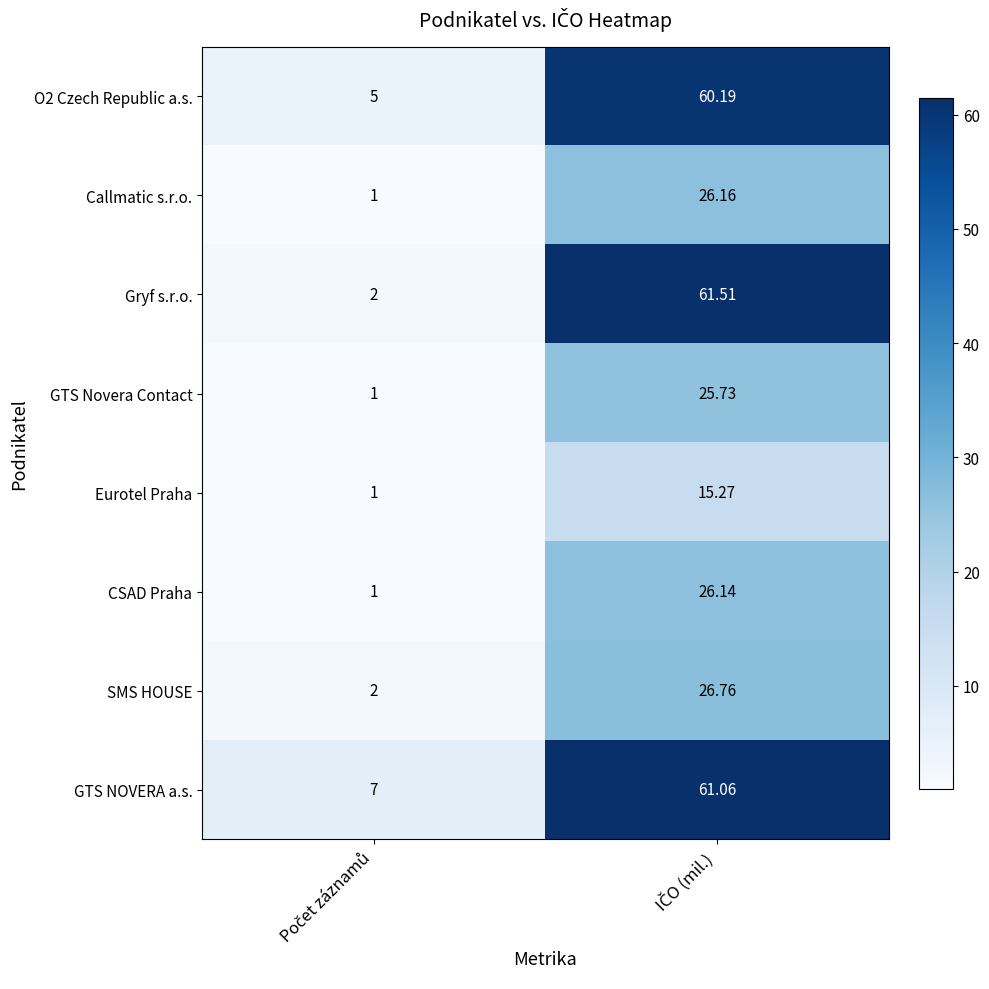

List the series in order of their peak value, lowest first.

Eurotel Praha, GTS Novera Contact, CSAD Praha, Callmatic s.r.o., SMS HOUSE, O2 Czech Republic a.s., GTS NOVERA a.s., Gryf s.r.o.